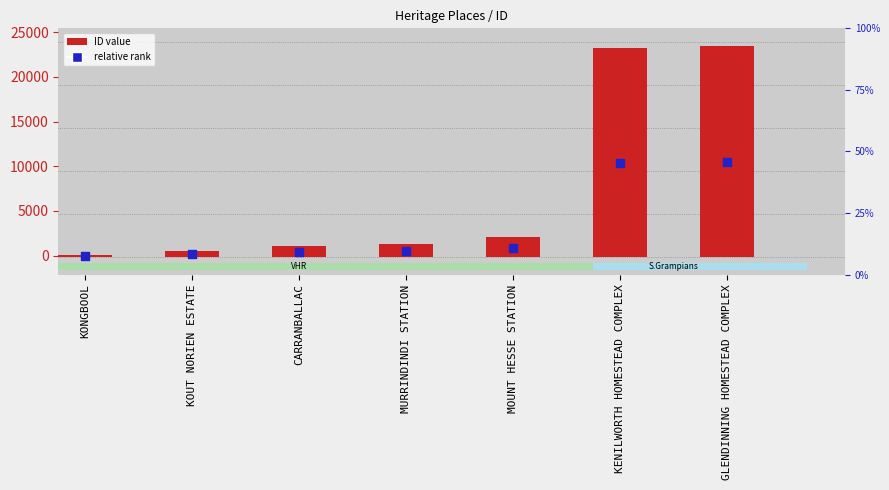

Which series has the widest spread of Y values?

ID value